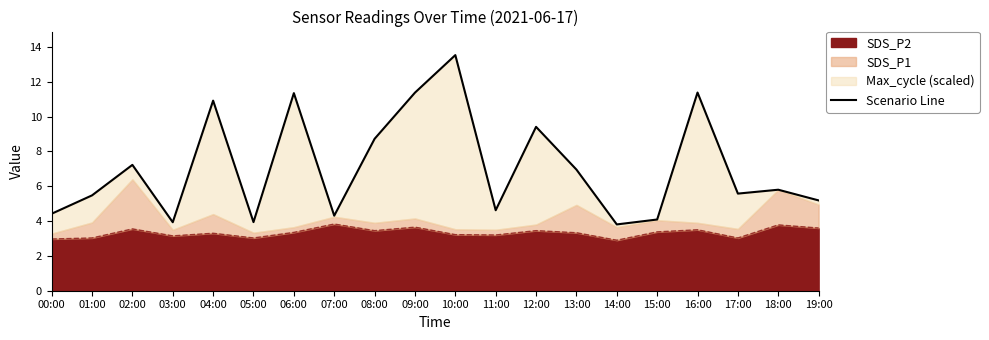

What is the lowest value of the SDS_P2 series?

2.9